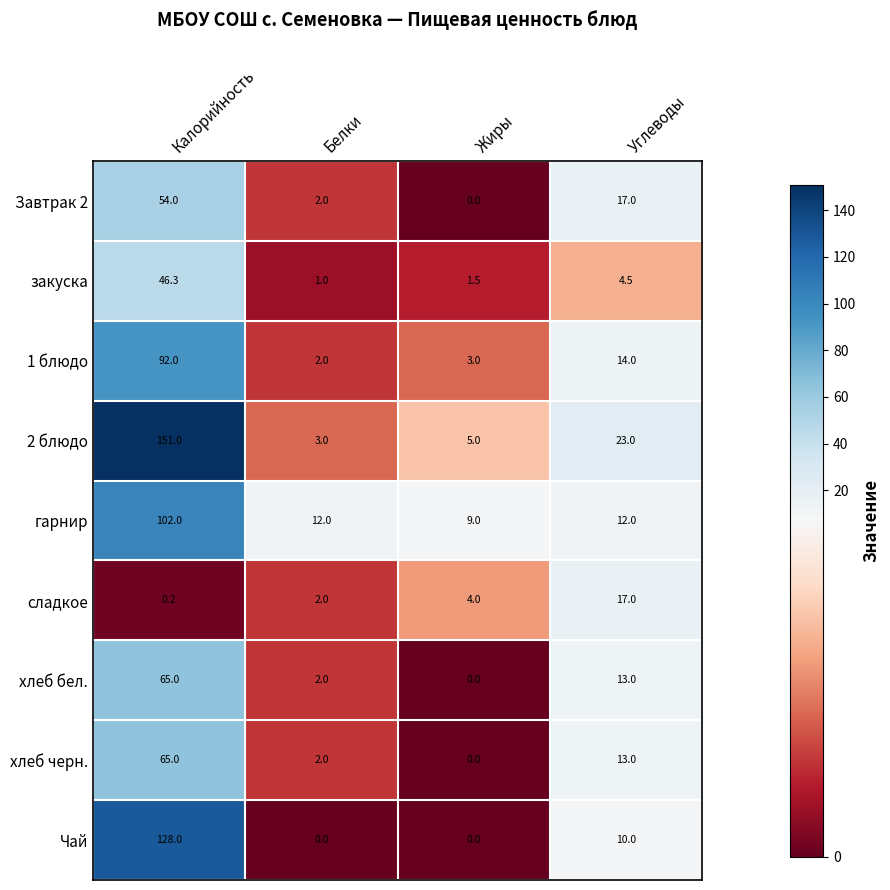

What is the difference between the highest and lowest values at Калорийность?

150.8